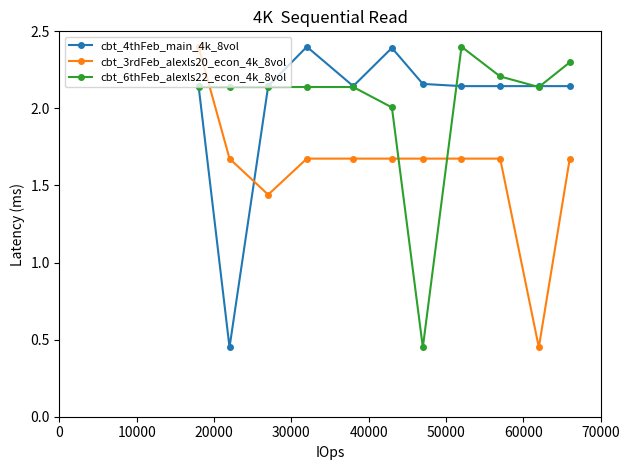

What is the maximum value shown in the chart?

2.4